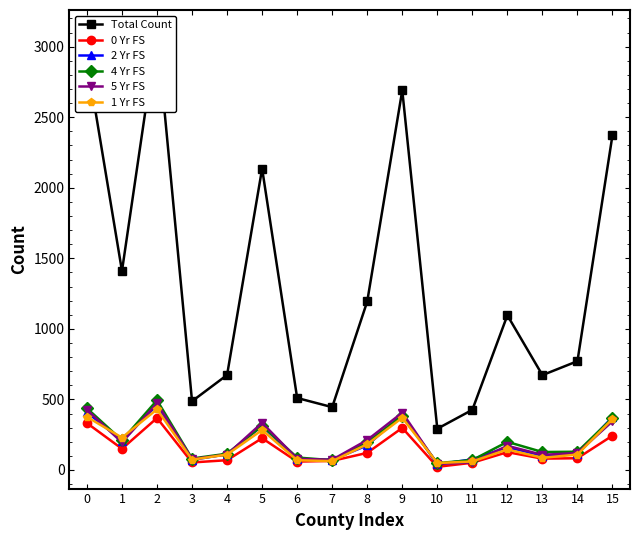

How many data points in 5 Yr FS are less than 171?

8